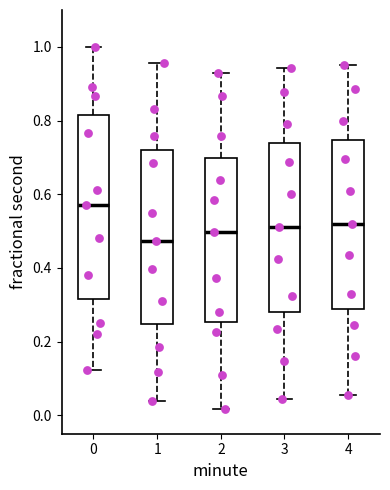

Where does the lower whisker of the box at x = 0 end on the y-axis? The values are not printed on the chart, so give them approximately, as read against the axis.

0.12